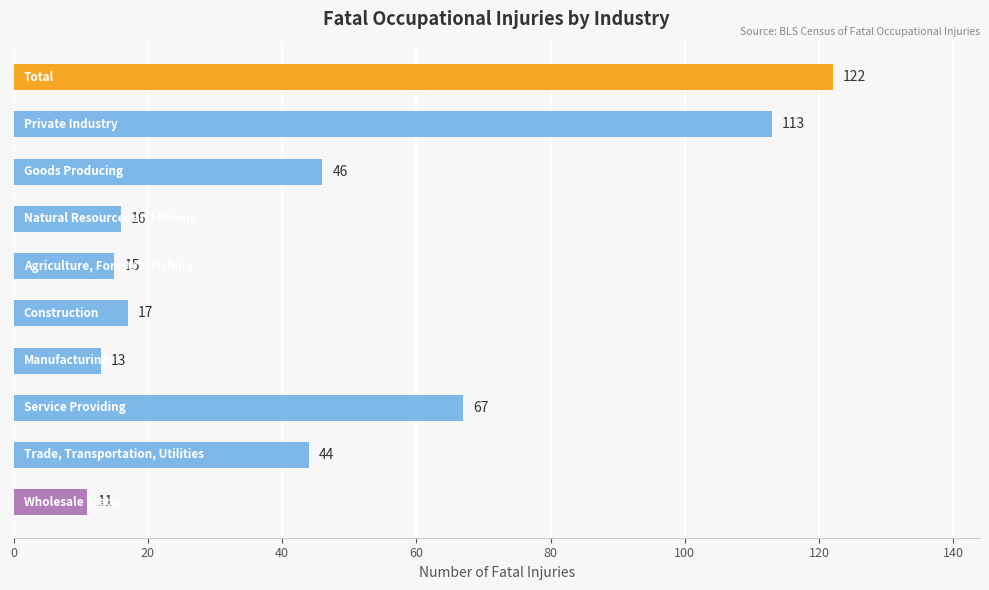

What is the smallest value displayed?

11